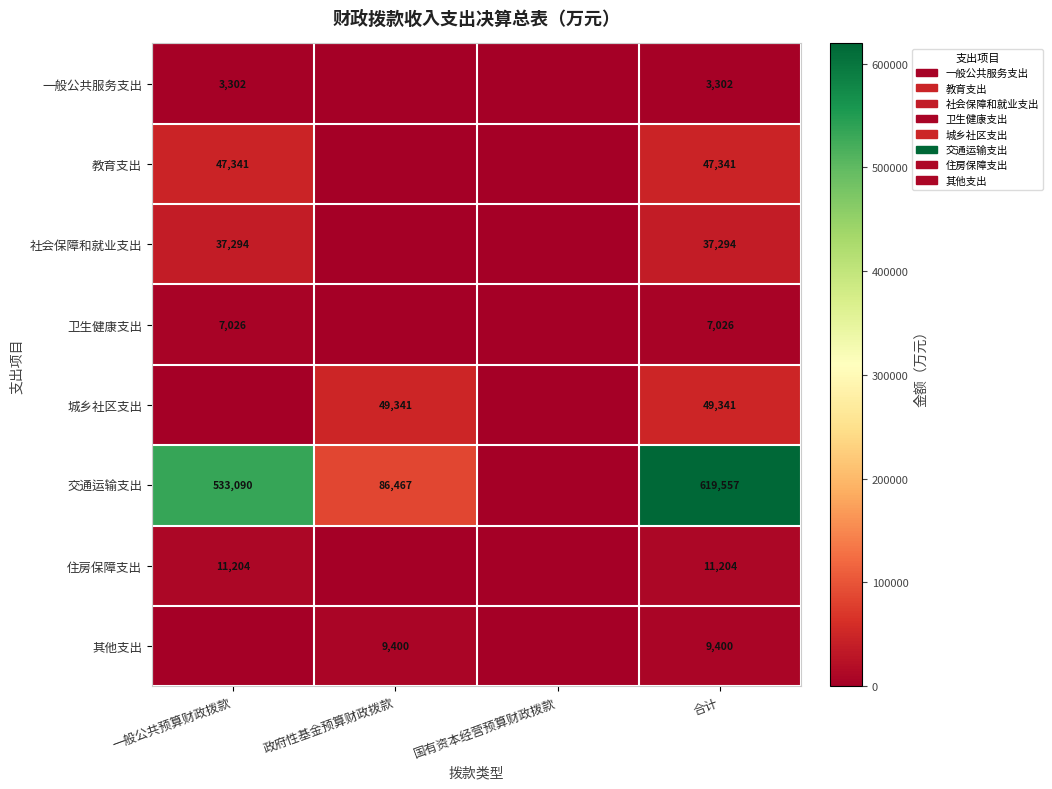

Count the number of categories in the chart.

4